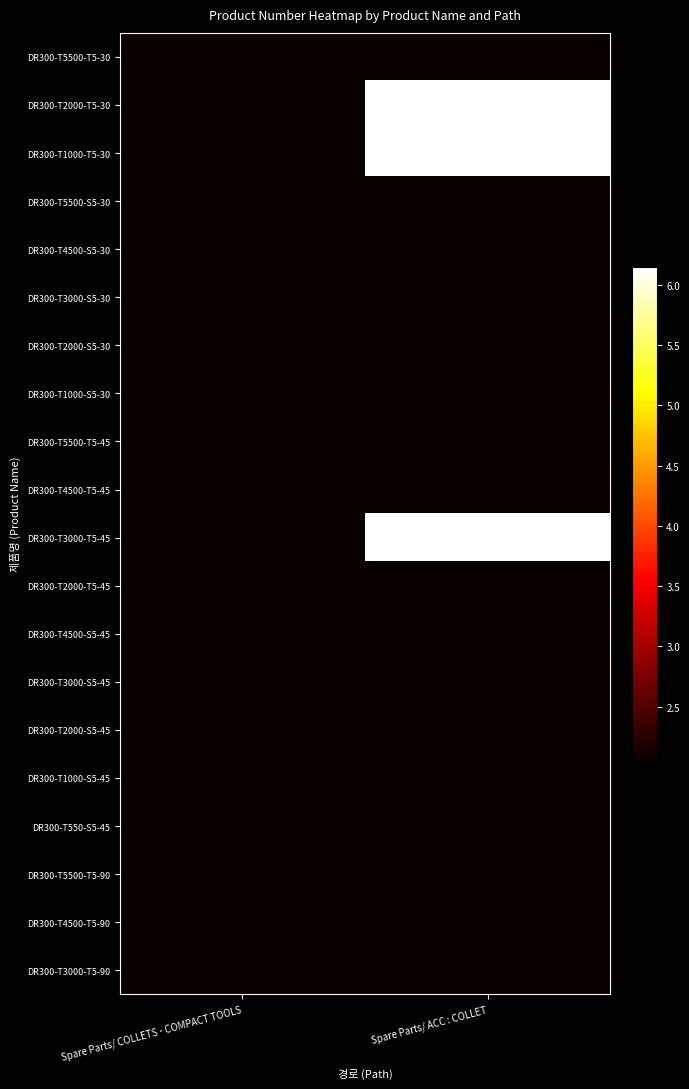

At Spare Parts/ ACC : COLLET, list the series in order from smallest to largest.

DR300-T5500-T5-30, DR300-T5500-S5-30, DR300-T4500-S5-30, DR300-T3000-S5-30, DR300-T2000-S5-30, DR300-T1000-S5-30, DR300-T5500-T5-45, DR300-T4500-T5-45, DR300-T2000-T5-45, DR300-T4500-S5-45, DR300-T3000-S5-45, DR300-T2000-S5-45, DR300-T1000-S5-45, DR300-T550-S5-45, DR300-T5500-T5-90, DR300-T4500-T5-90, DR300-T3000-T5-90, DR300-T1000-T5-30, DR300-T2000-T5-30, DR300-T3000-T5-45